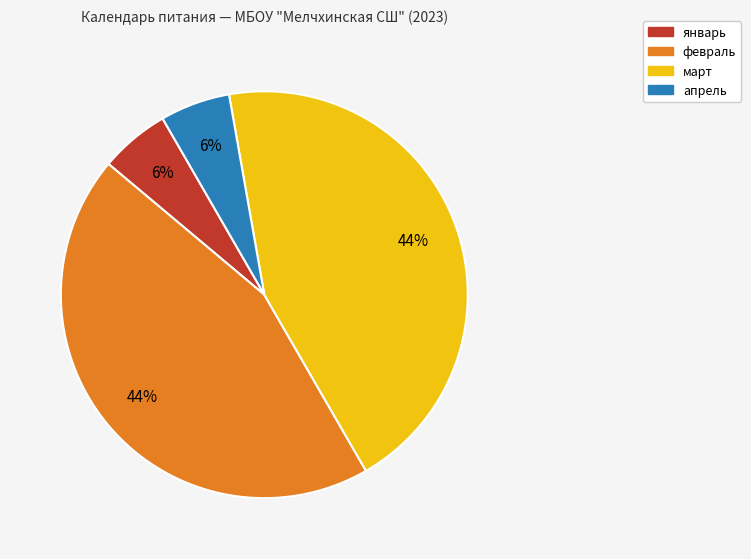

To the nearest percent, what is the average slice percentage?

25%